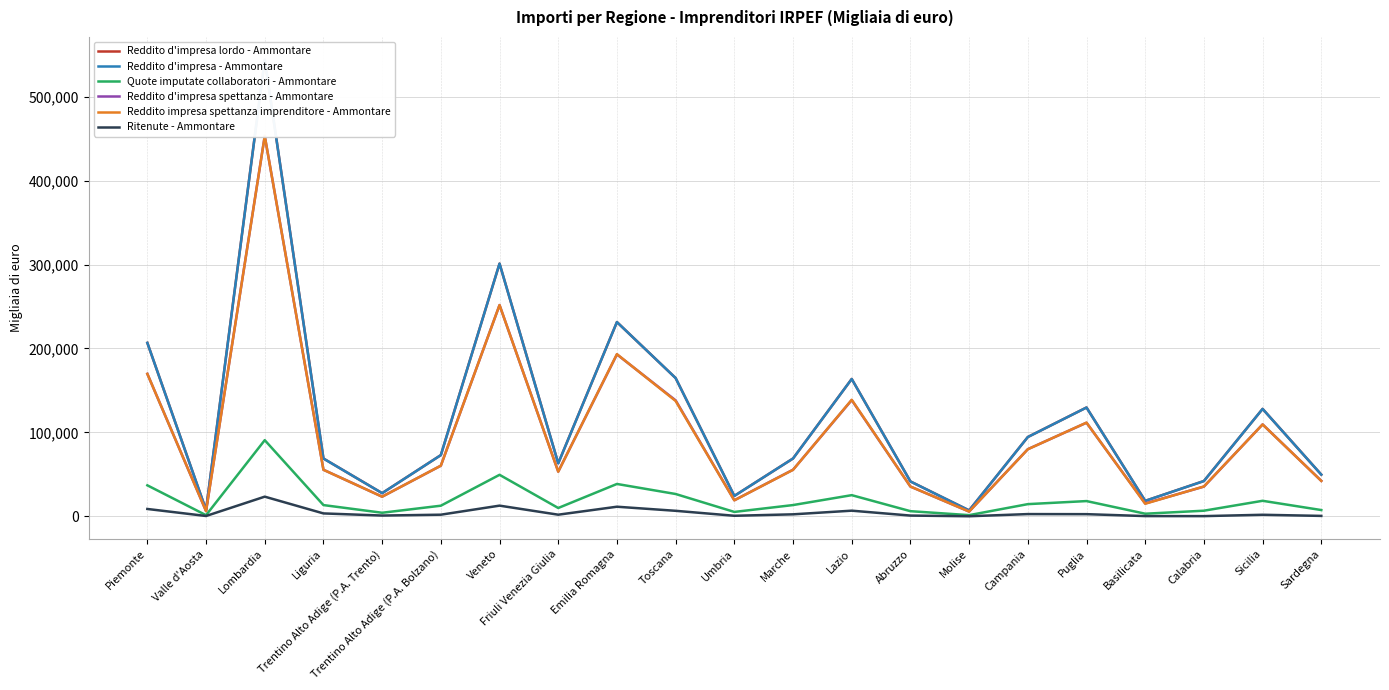

What is the value of the Quote imputate collaboratori - Ammontare point at the 5th from the left?

4207